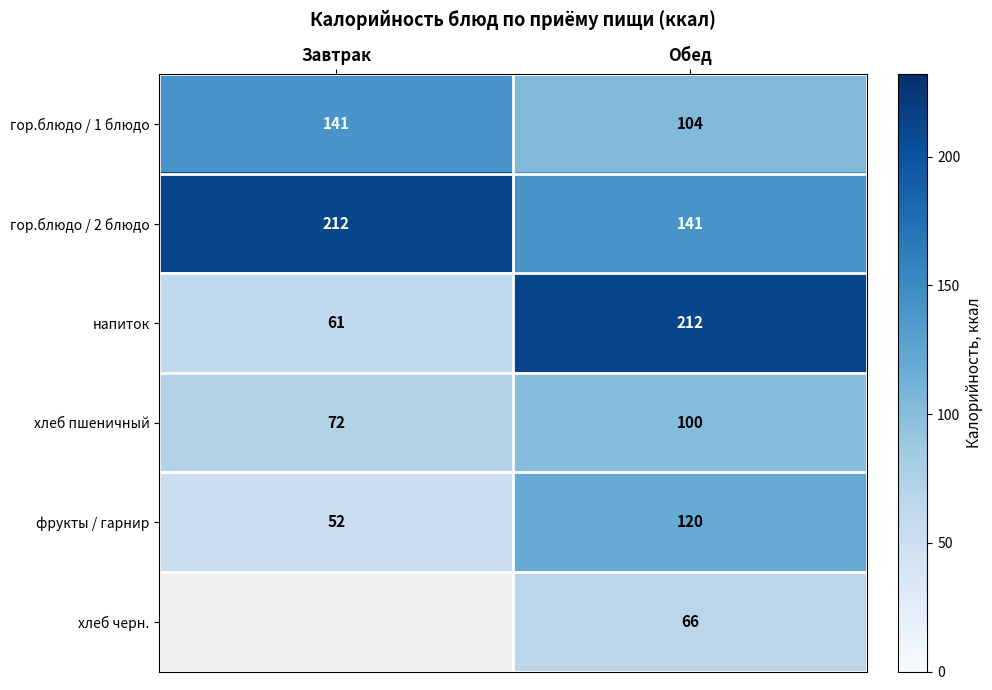

Which category has the lowest value across all series?

Завтрак